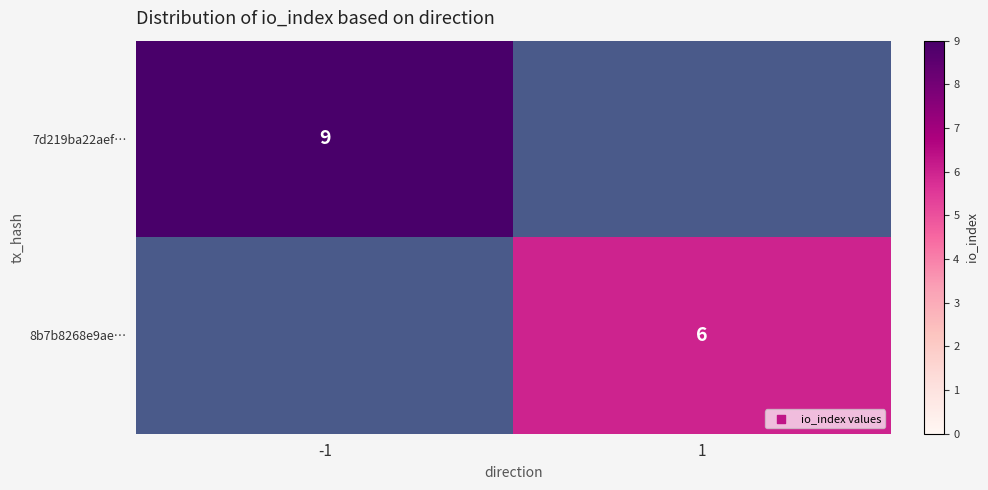

Count the number of categories in the chart.

2